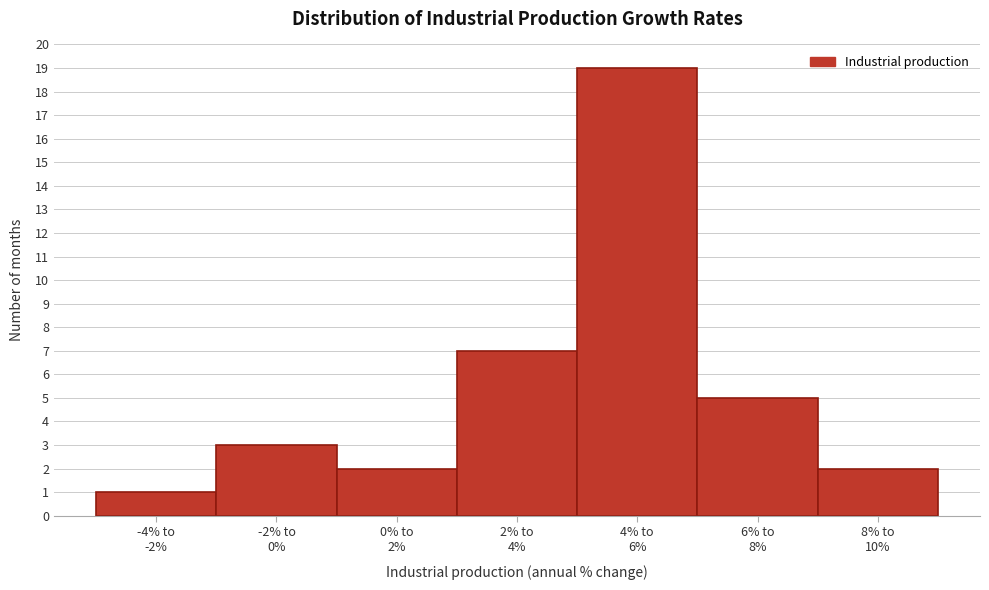

Reading left to right, what are all the values shown in this chart?

1	3	2	7	19	5	2